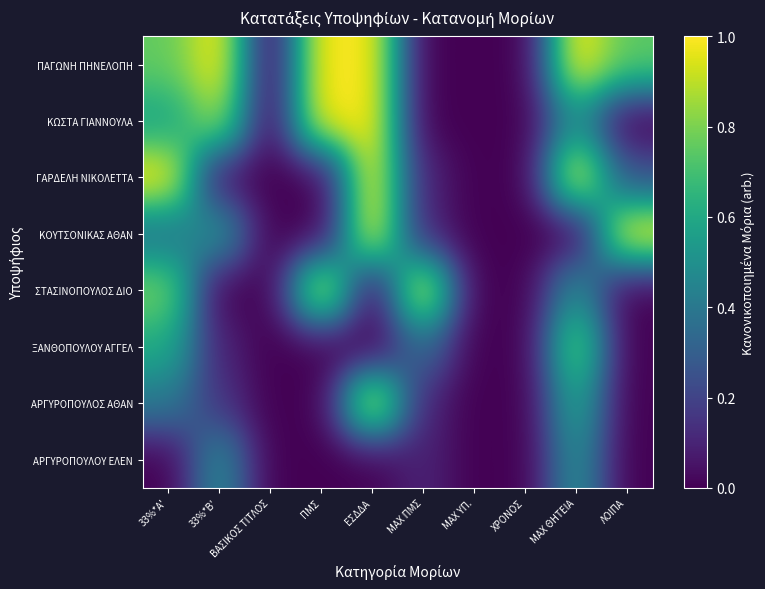

Reading left to right, list all the values displayed in this chart.

ΠΑΓΩΝΗ ΠΗΝΕΛΟΠΗ: 33%*A'=0.8	33%*B'=1.0	ΒΑΣΙΚΟΣ ΤΙΤΛΟΣ=0.0	ΠΜΣ=1.0	ΕΣΔΔΑ=1.0	MAX ΠΜΣ=0.0	MAX ΥΠ.=0.0	ΧΡΟΝΟΣ=0.0	MAX ΘΗΤΕΙΑ=1.0	ΛΟΙΠΑ=0.7
ΚΩΣΤΑ ΓΙΑΝΝΟΥΛΑ: 33%*A'=0.6	33%*B'=0.9	ΒΑΣΙΚΟΣ ΤΙΤΛΟΣ=0.0	ΠΜΣ=1.0	ΕΣΔΔΑ=1.0	MAX ΠΜΣ=0.0	MAX ΥΠ.=0.0	ΧΡΟΝΟΣ=0.0	MAX ΘΗΤΕΙΑ=0.5	ΛΟΙΠΑ=0.0
ΓΑΡΔΕΛΗ ΝΙΚΟΛΕΤΤΑ: 33%*A'=1.0	33%*B'=0.0	ΒΑΣΙΚΟΣ ΤΙΤΛΟΣ=0.0	ΠΜΣ=0.0	ΕΣΔΔΑ=1.0	MAX ΠΜΣ=0.1	MAX ΥΠ.=0.0	ΧΡΟΝΟΣ=0.0	MAX ΘΗΤΕΙΑ=1.0	ΛΟΙΠΑ=0.2
ΚΟΥΤΣΟΝΙΚΑΣ ΑΘΑΝ: 33%*A'=0.4	33%*B'=0.5	ΒΑΣΙΚΟΣ ΤΙΤΛΟΣ=0.0	ΠΜΣ=0.0	ΕΣΔΔΑ=1.0	MAX ΠΜΣ=0.1	MAX ΥΠ.=0.0	ΧΡΟΝΟΣ=0.0	MAX ΘΗΤΕΙΑ=0.0	ΛΟΙΠΑ=1.0
ΣΤΑΣΙΝΟΠΟΥΛΟΣ ΔΙΟ: 33%*A'=0.8	33%*B'=0.0	ΒΑΣΙΚΟΣ ΤΙΤΛΟΣ=0.0	ΠΜΣ=1.0	ΕΣΔΔΑ=0.0	MAX ΠΜΣ=1.0	MAX ΥΠ.=0.0	ΧΡΟΝΟΣ=0.0	MAX ΘΗΤΕΙΑ=0.5	ΛΟΙΠΑ=0.0
ΞΑΝΘΟΠΟΥΛΟΥ ΑΓΓΕΛ: 33%*A'=0.6	33%*B'=0.1	ΒΑΣΙΚΟΣ ΤΙΤΛΟΣ=0.0	ΠΜΣ=0.0	ΕΣΔΔΑ=0.0	MAX ΠΜΣ=0.3	MAX ΥΠ.=0.0	ΧΡΟΝΟΣ=0.0	MAX ΘΗΤΕΙΑ=0.8	ΛΟΙΠΑ=0.0
ΑΡΓΥΡΟΠΟΥΛΟΣ ΑΘΑΝ: 33%*A'=0.4	33%*B'=0.2	ΒΑΣΙΚΟΣ ΤΙΤΛΟΣ=0.0	ΠΜΣ=0.0	ΕΣΔΔΑ=1.0	MAX ΠΜΣ=0.1	MAX ΥΠ.=0.0	ΧΡΟΝΟΣ=0.0	MAX ΘΗΤΕΙΑ=0.6	ΛΟΙΠΑ=0.0
ΑΡΓΥΡΟΠΟΥΛΟΥ ΕΛΕΝ: 33%*A'=0.0	33%*B'=0.5	ΒΑΣΙΚΟΣ ΤΙΤΛΟΣ=0.0	ΠΜΣ=0.0	ΕΣΔΔΑ=0.0	MAX ΠΜΣ=0.1	MAX ΥΠ.=0.0	ΧΡΟΝΟΣ=0.0	MAX ΘΗΤΕΙΑ=0.5	ΛΟΙΠΑ=0.0